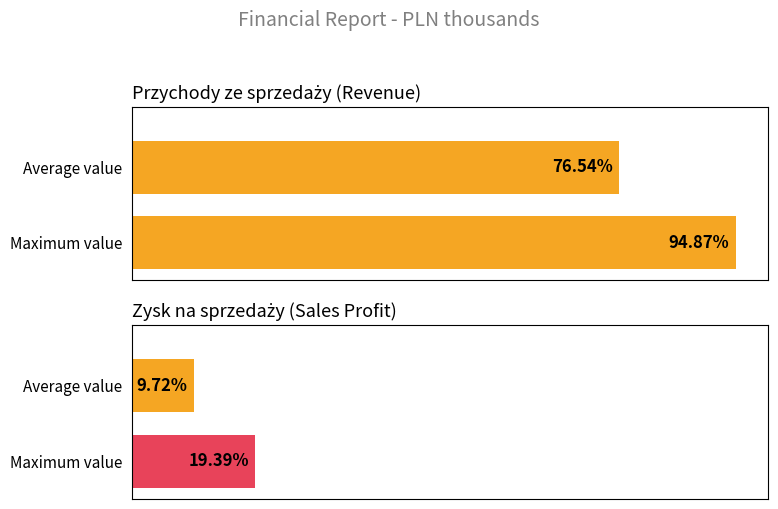

How many bars are there in each group?

2